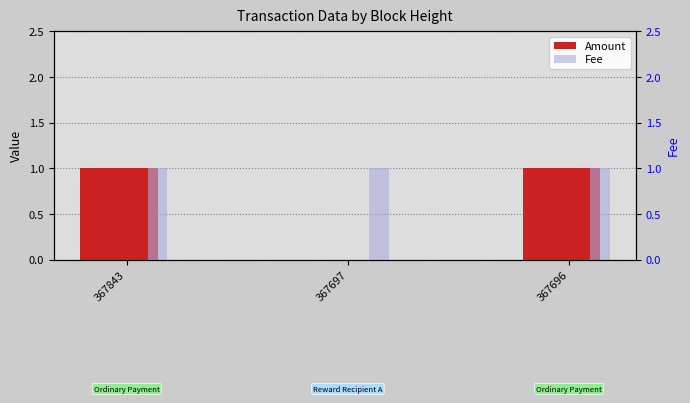

Where is Fee nearest to the value 1?

367843